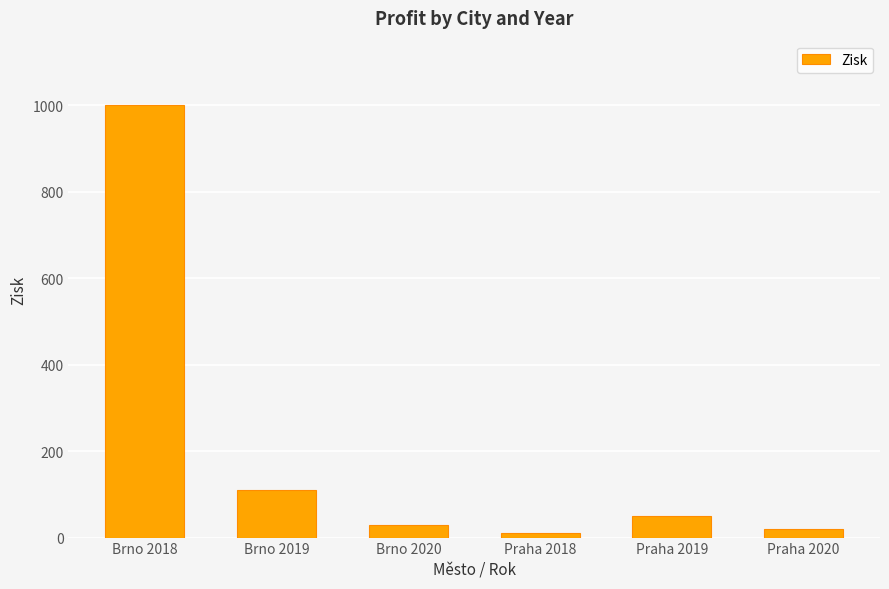

What is the label of the 6th bar from the left?

Praha 2020